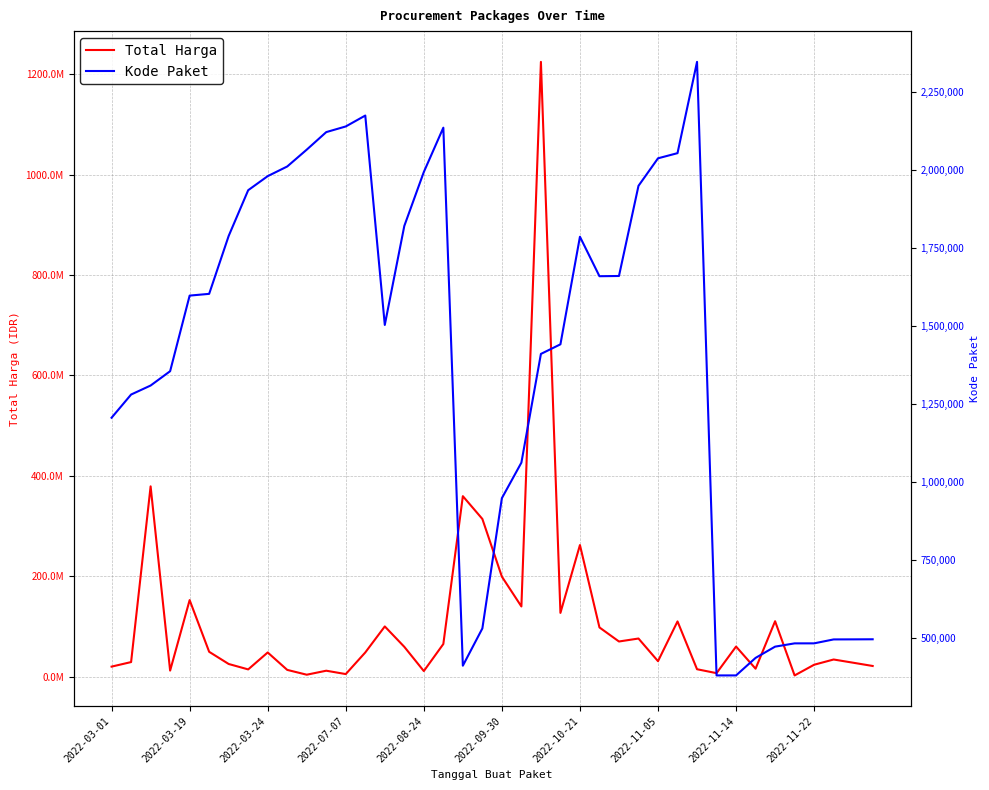

Does the chart display data point markers on the line(s)?

No